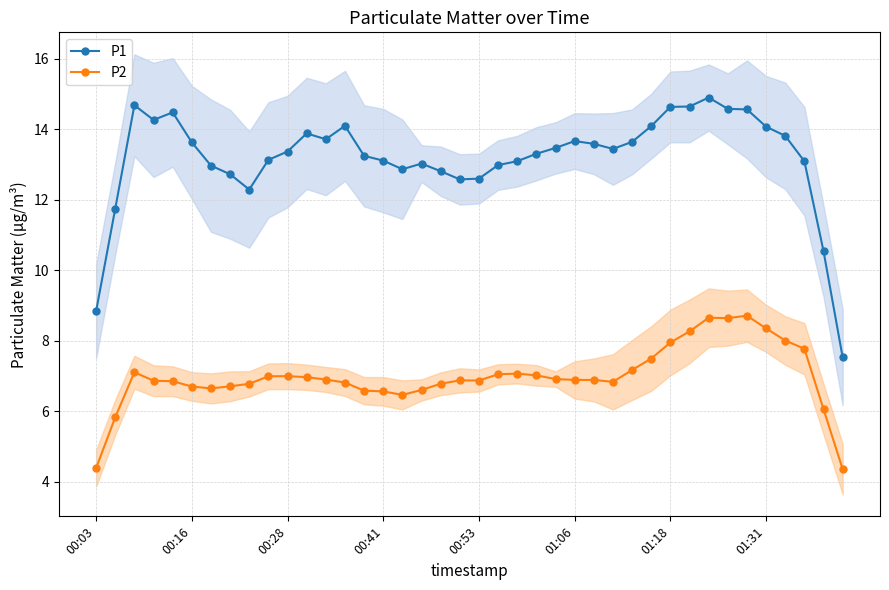

Is the value of P1 at 00:03 greater than the value of P2 at 01:18?

Yes